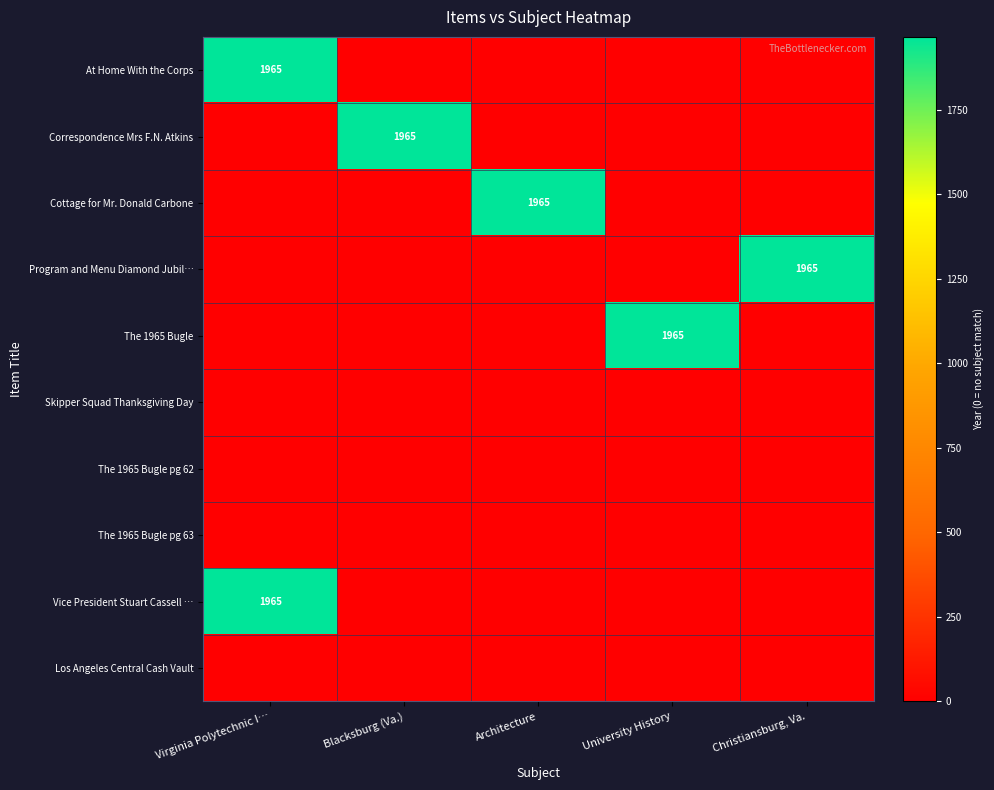

At which category is the sum across all series the highest?

Virginia Polytechnic I…